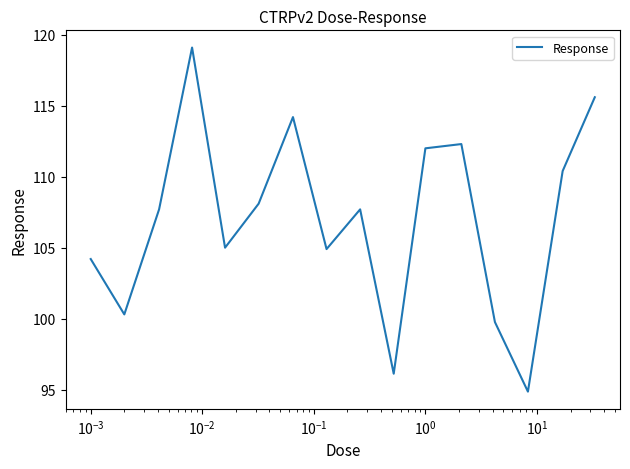

How many lines are shown in the chart?

1